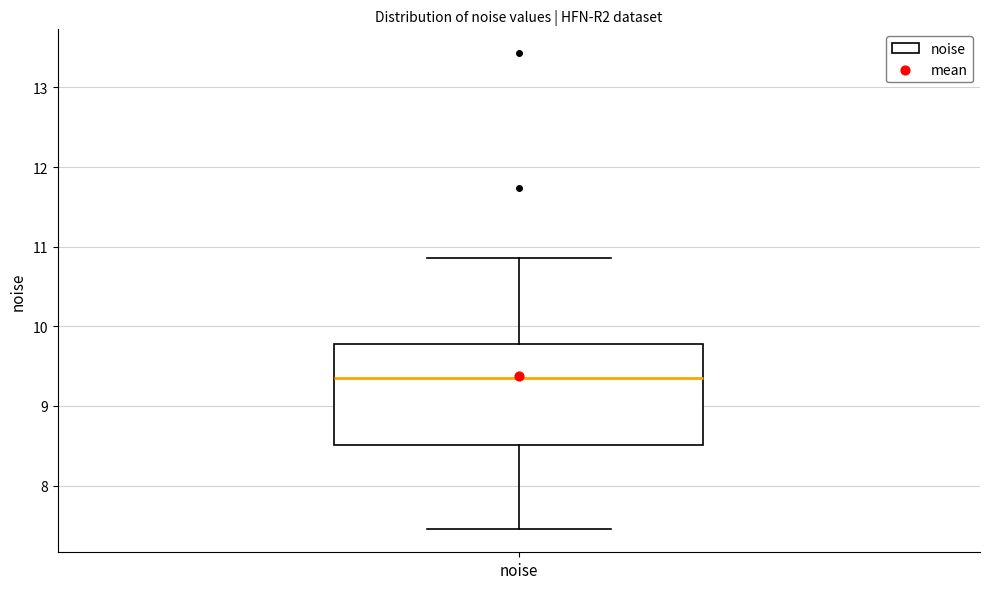

Read this box plot against the y-axis: the position of the median line, the range covered by the box, and the ends of both whiskers. The values are not printed on the chart, so give them approximately, as read against the axis.

median 9.4, box 8.5 to 9.8, whiskers 7.5 to 10.9